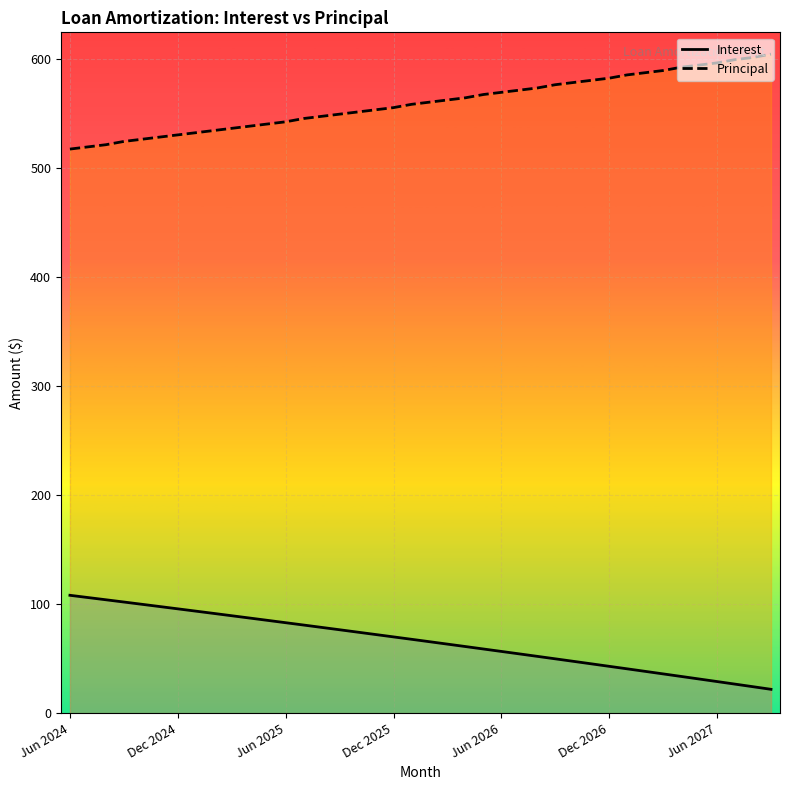

True or false: Principal has a value of 339.3 at 9.

False